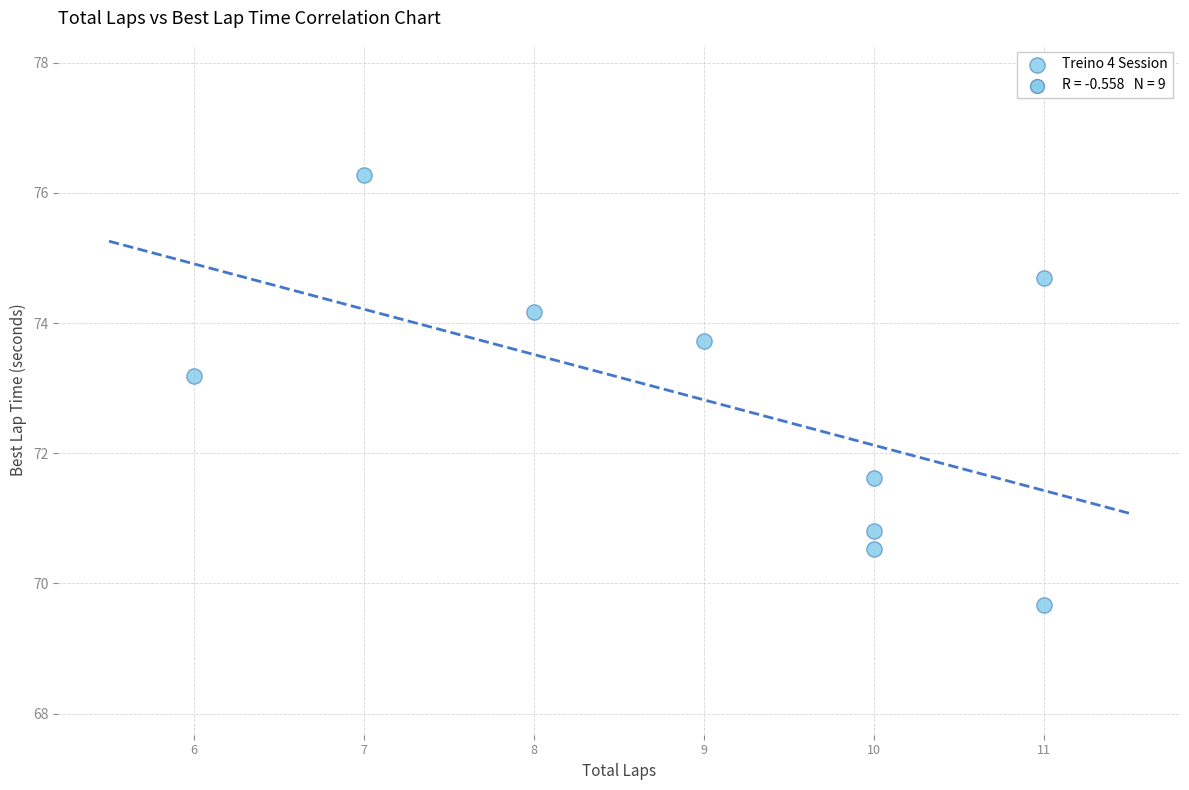

What Y value in the scatter plot is closest to 72?

71.6